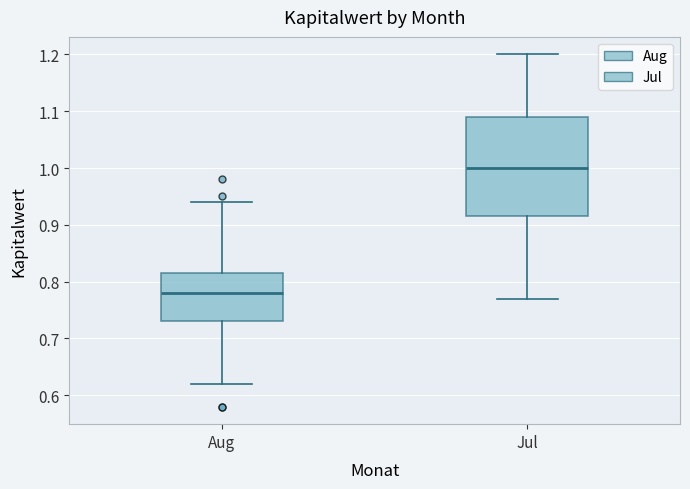

Which box's median line is the highest?

Jul